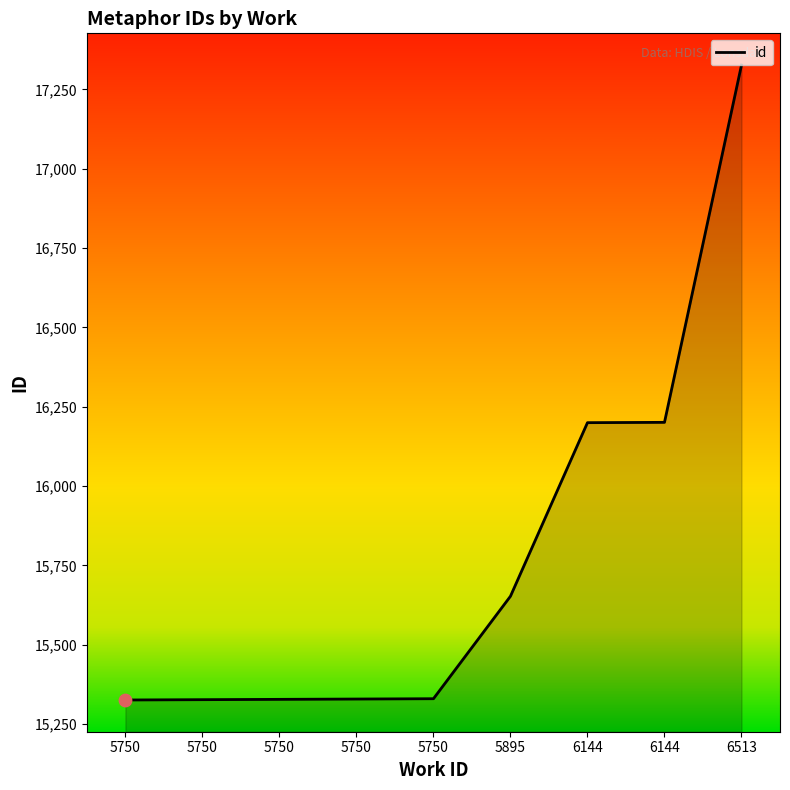

How many lines are shown in the chart?

1